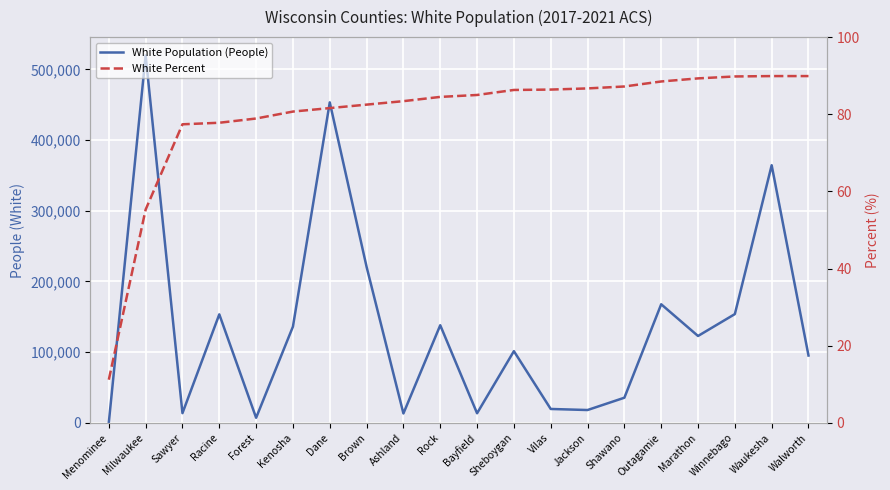

Which has a higher value, Racine or Outagamie?

Outagamie